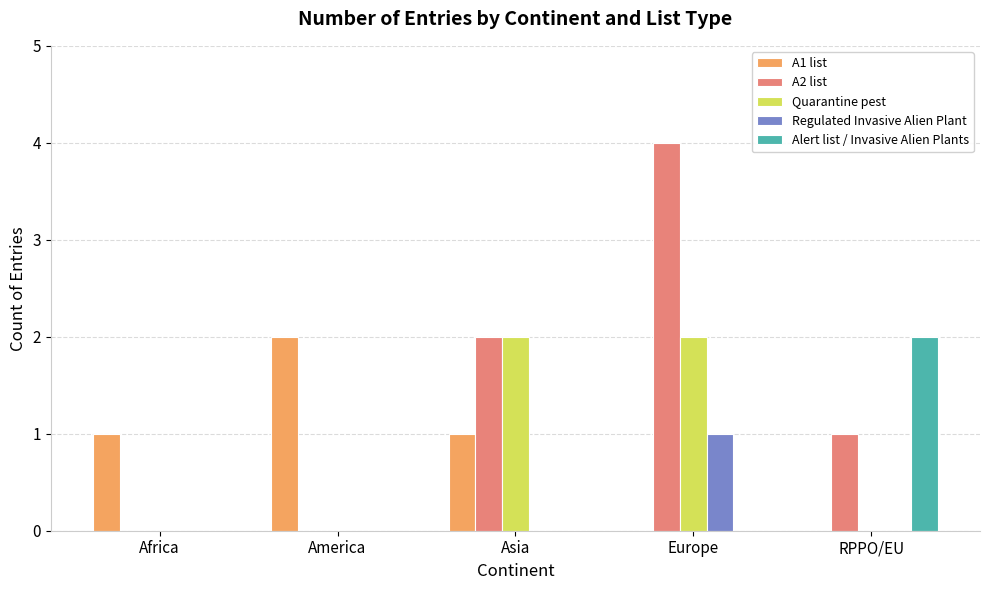

Are the bars grouped side by side (vs. stacked)?

Yes